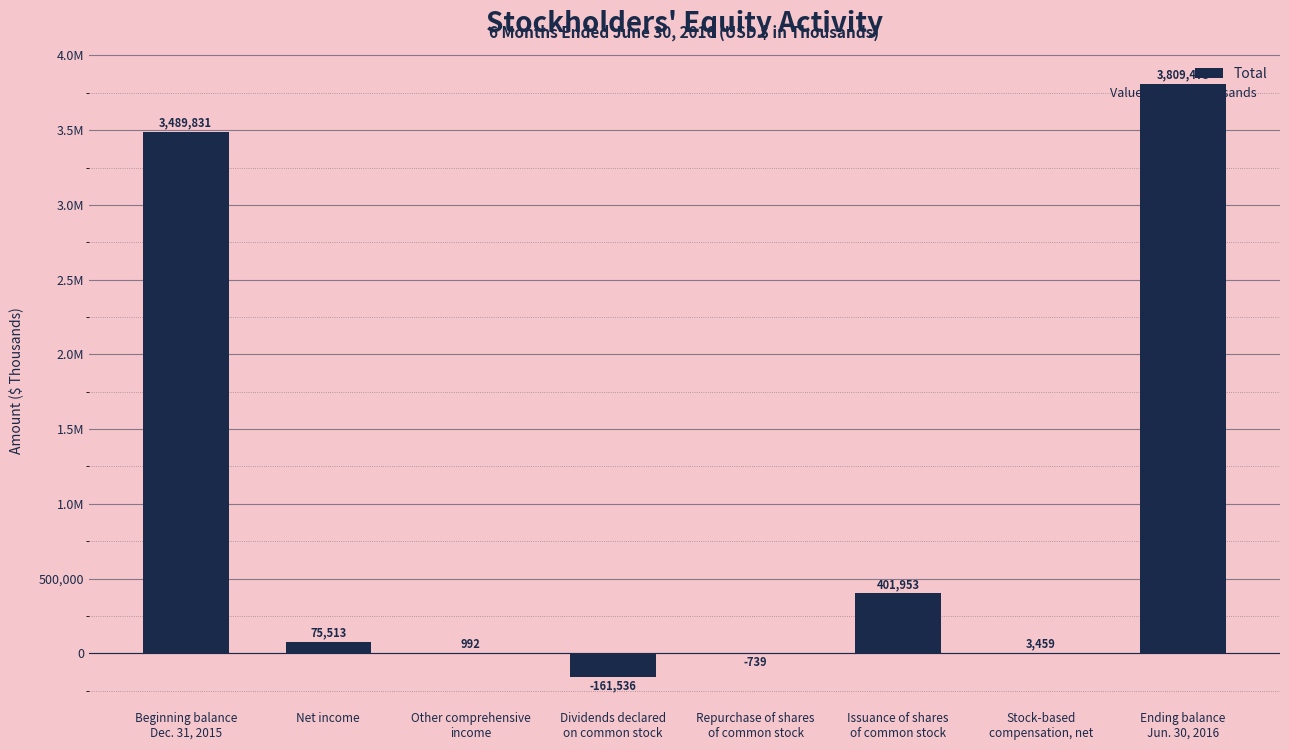

What is the difference between the maximum and minimum values?

3971009